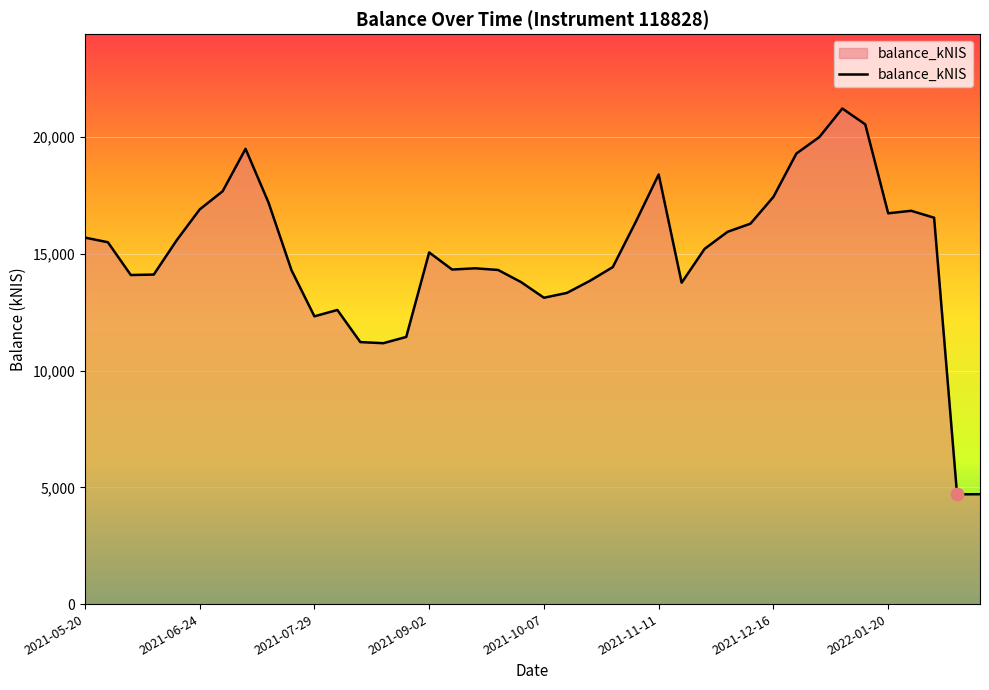

What is the difference between the maximum and minimum values?

16522.1